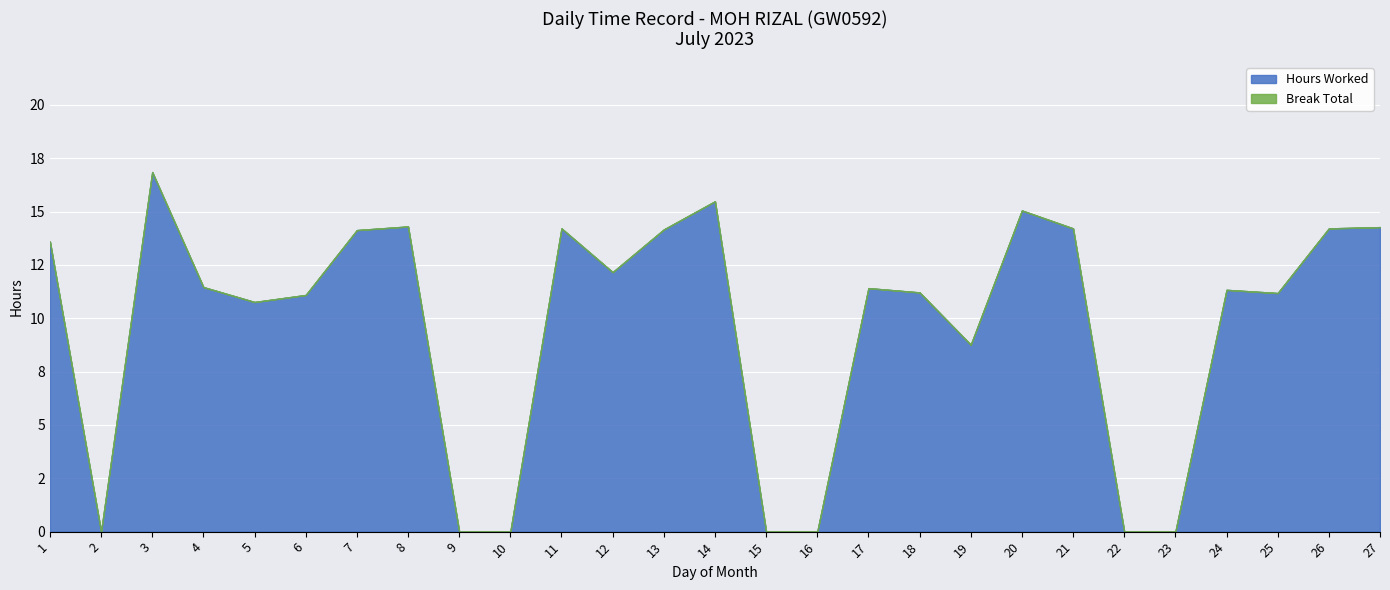

Which series has the largest range (max minus min)?

Hours Worked